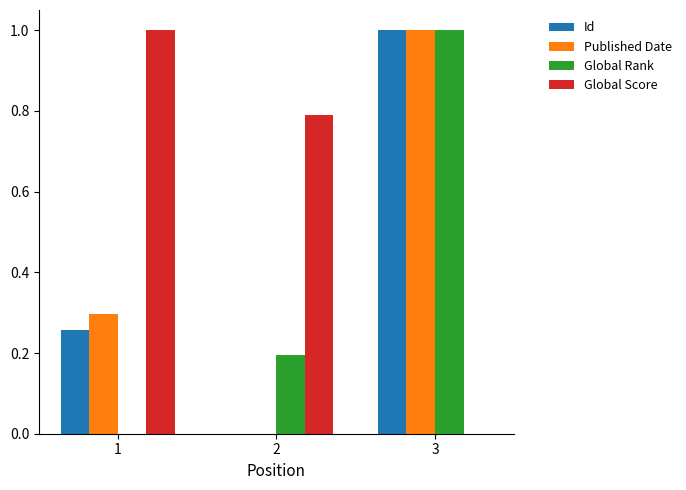

What is the sum of the Published Date values at 3 and 1?

1.3